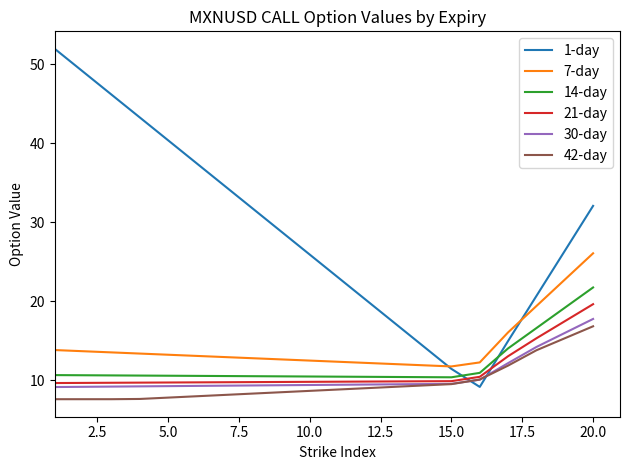

What is the greatest value displayed?

51.9